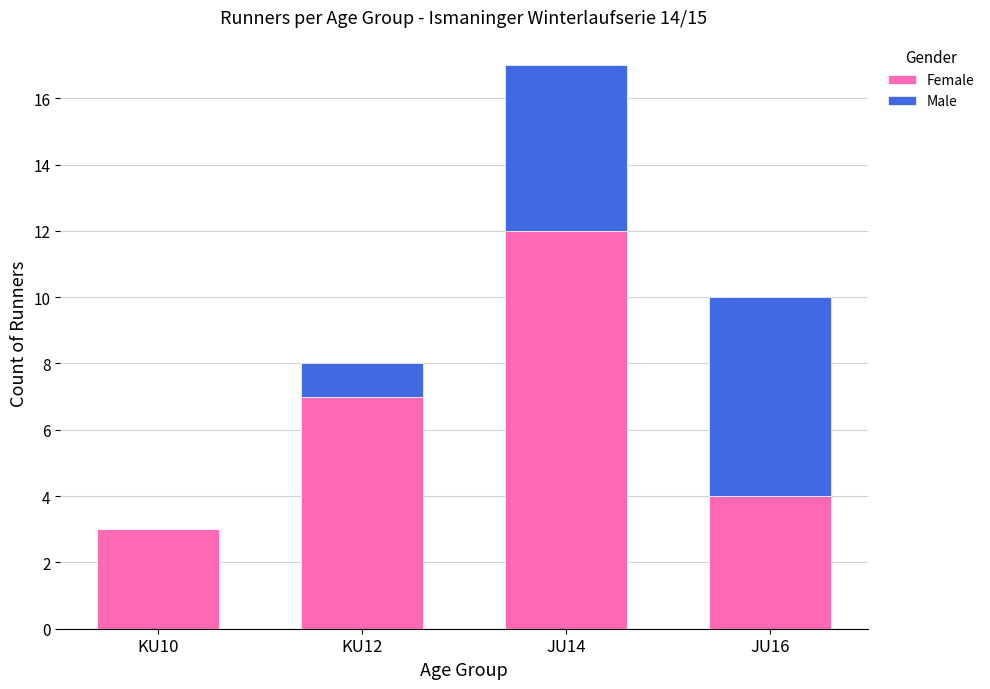

At which category is the sum across all series the highest?

JU14